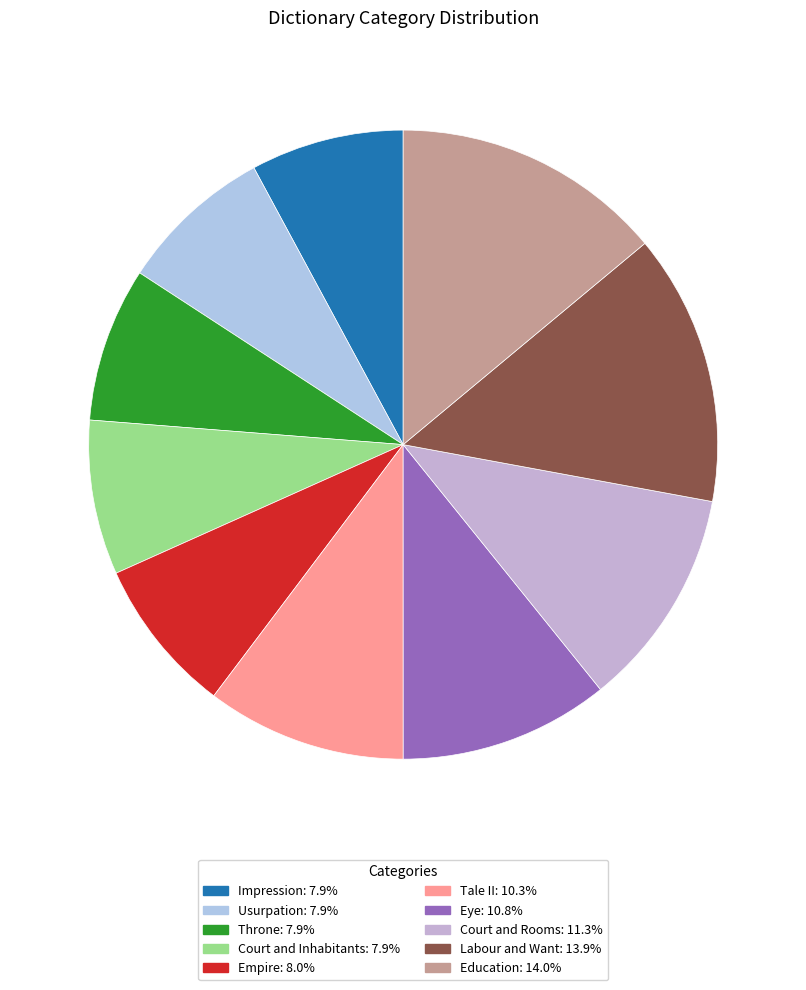

Count the number of slices in the pie.

10